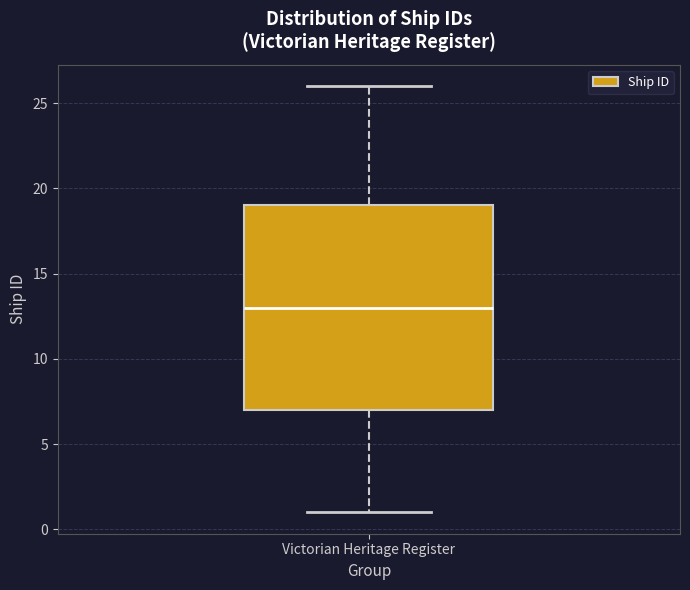

Transcribe this box plot: give where the median line is, the range the box spans, and where the two whiskers end, as read against the y-axis. The values are not printed on the chart, so give them approximately, as read against the axis.

median 13, box 7 to 19, whiskers 1 to 26